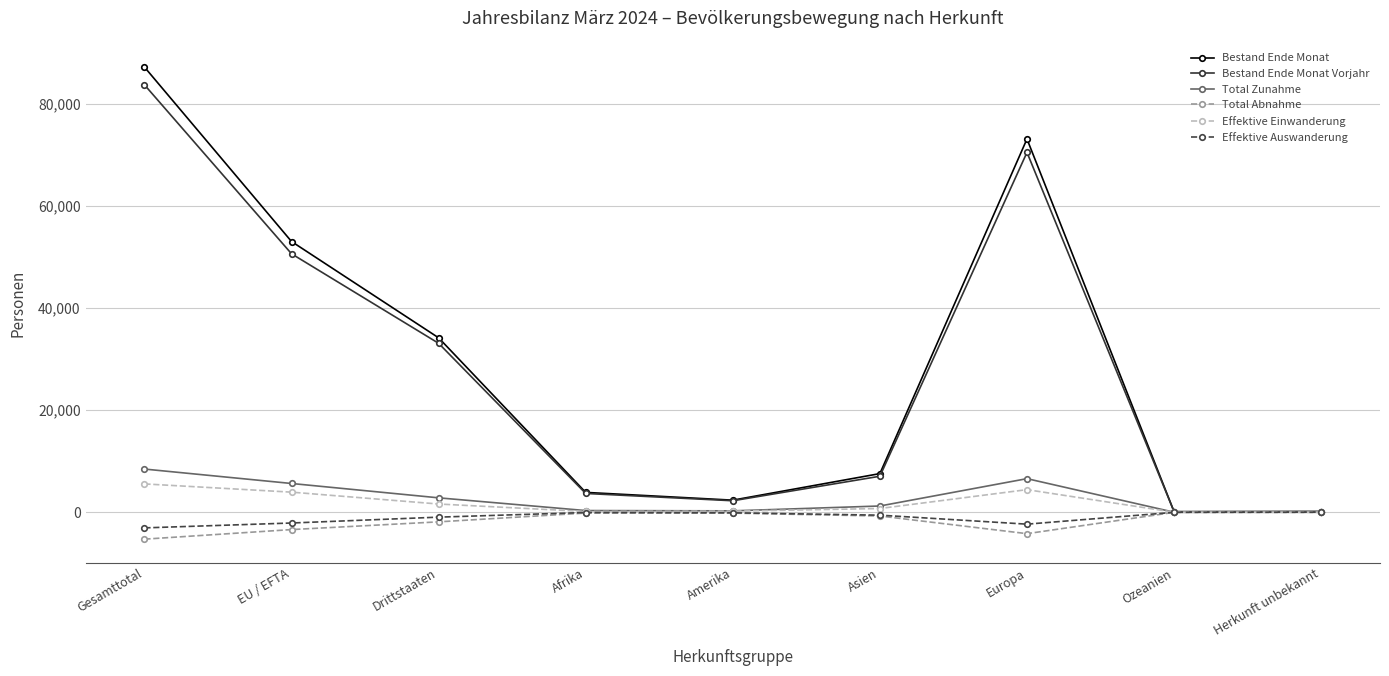

The value of Effektive Einwanderung at Drittstaaten is 1615. True or false?

True